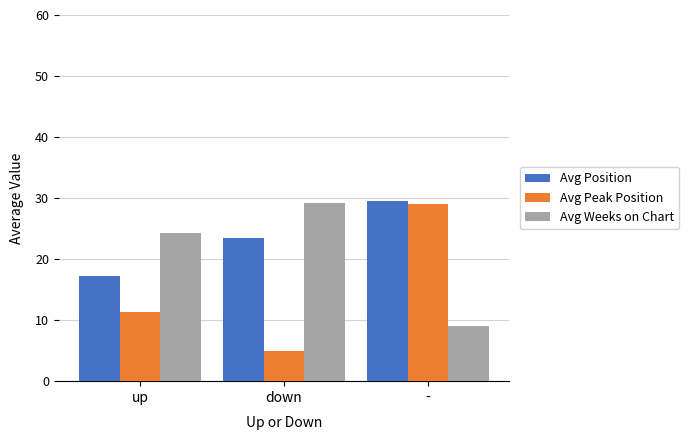

What is the minimum value shown in the chart?

5.0